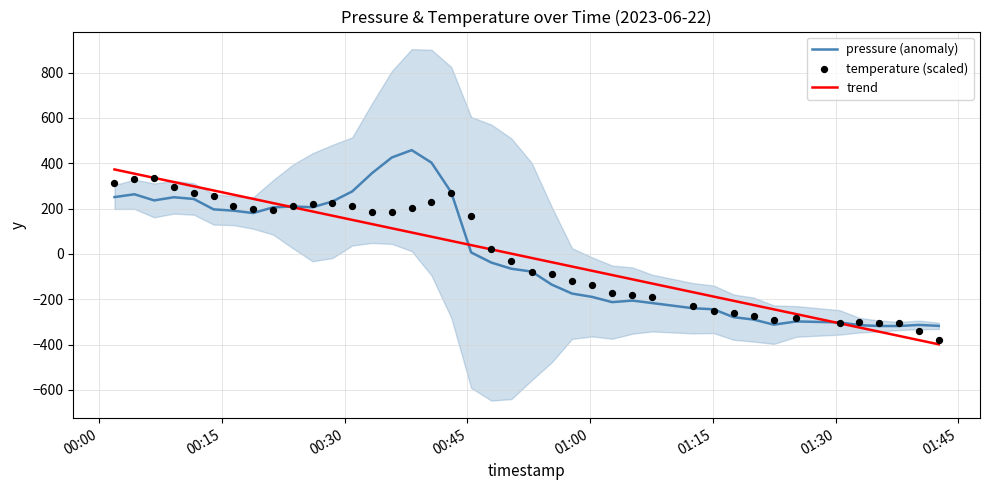

What is the minimum value for trend?

-398.8